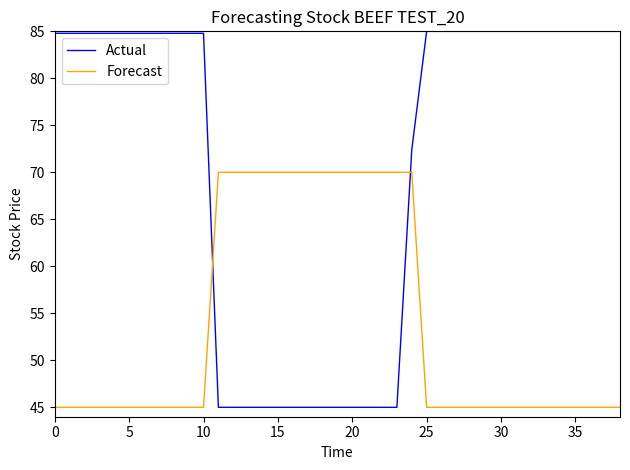

What is the greatest value displayed?

85.0